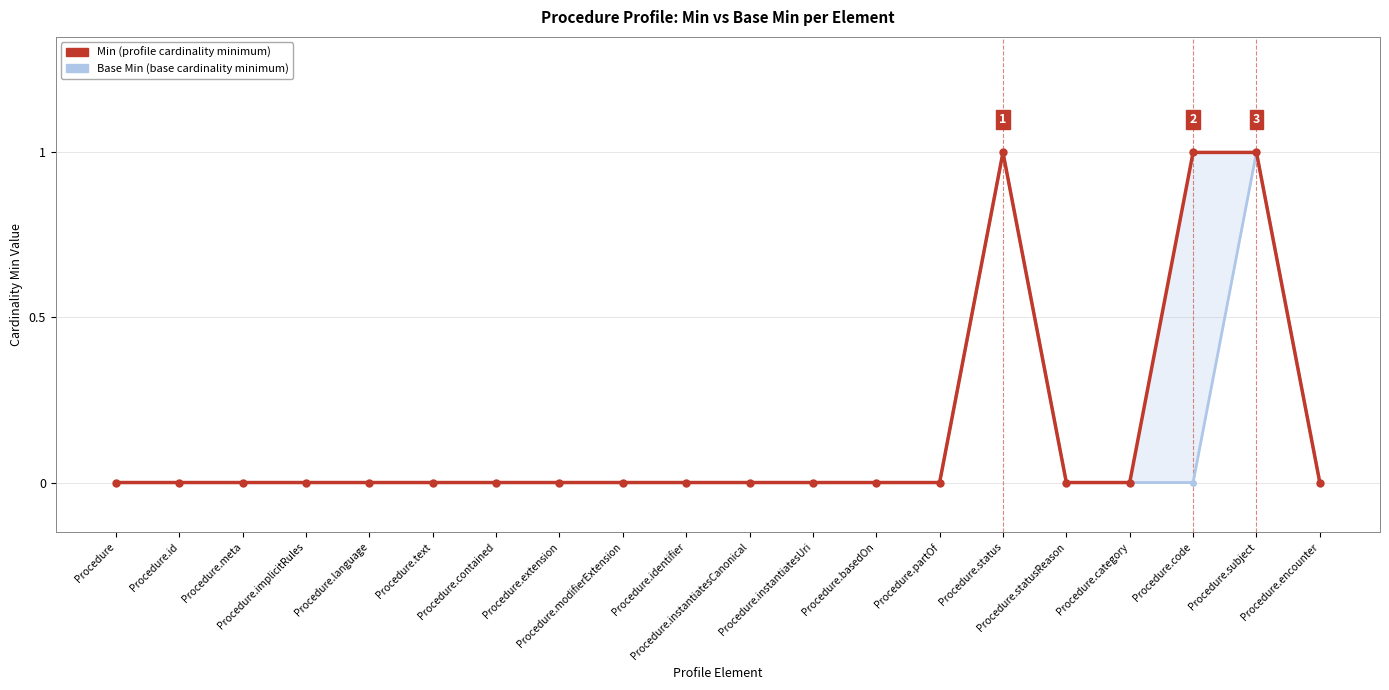

Reading left to right, transcribe all the data shown in this chart.

Base Min: Procedure=0	Procedure.id=0	Procedure.meta=0	Procedure.implicitRules=0	Procedure.language=0	Procedure.text=0	Procedure.contained=0	Procedure.extension=0	Procedure.modifierExtension=0	Procedure.identifier=0	Procedure.instantiatesCanonical=0	Procedure.instantiatesUri=0	Procedure.basedOn=0	Procedure.partOf=0	Procedure.status=1	Procedure.statusReason=0	Procedure.category=0	Procedure.code=0	Procedure.subject=1	Procedure.encounter=0
Min: Procedure=0	Procedure.id=0	Procedure.meta=0	Procedure.implicitRules=0	Procedure.language=0	Procedure.text=0	Procedure.contained=0	Procedure.extension=0	Procedure.modifierExtension=0	Procedure.identifier=0	Procedure.instantiatesCanonical=0	Procedure.instantiatesUri=0	Procedure.basedOn=0	Procedure.partOf=0	Procedure.status=1	Procedure.statusReason=0	Procedure.category=0	Procedure.code=1	Procedure.subject=1	Procedure.encounter=0